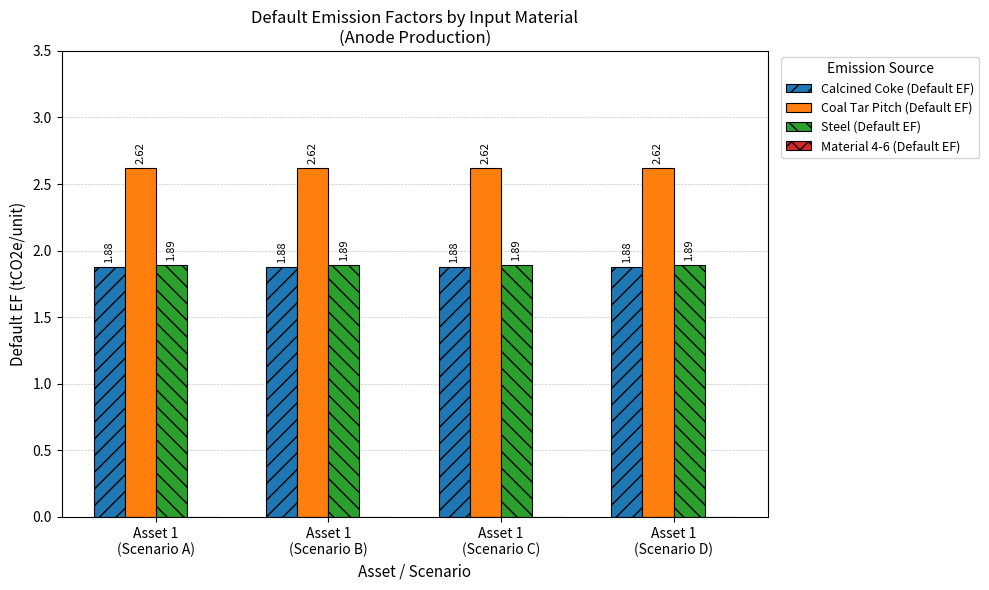

Is the value of Calcined Coke (Default EF) at Asset 1
(Scenario C) greater than the value of Coal Tar Pitch (Default EF) at Asset 1
(Scenario A)?

No